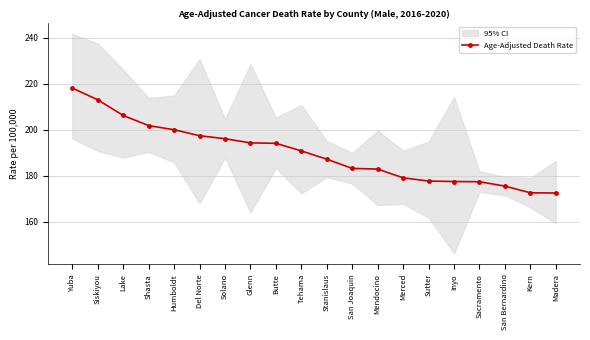

What is the value of the 15th point from the left?

177.7